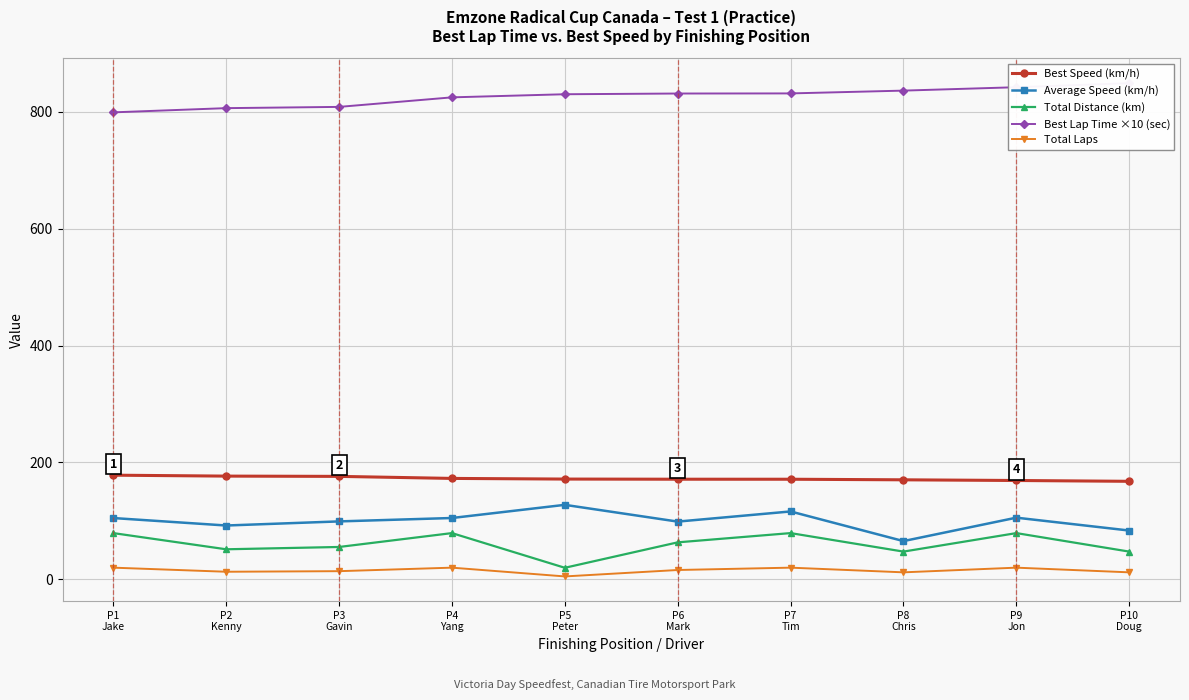

The Average Speed (km/h) series shows 83.5 at P10
Doug. True or false?

True